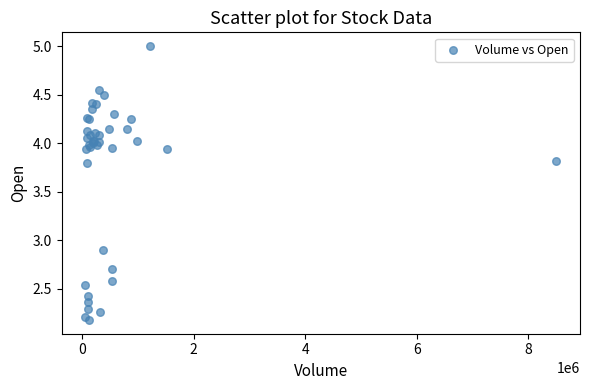

What Y value in the scatter plot is closest to 3?

2.9